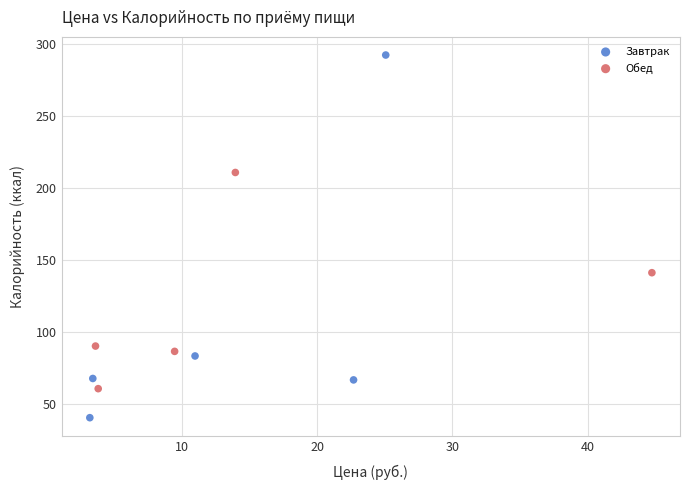

Which series contains the highest Y value?

Завтрак